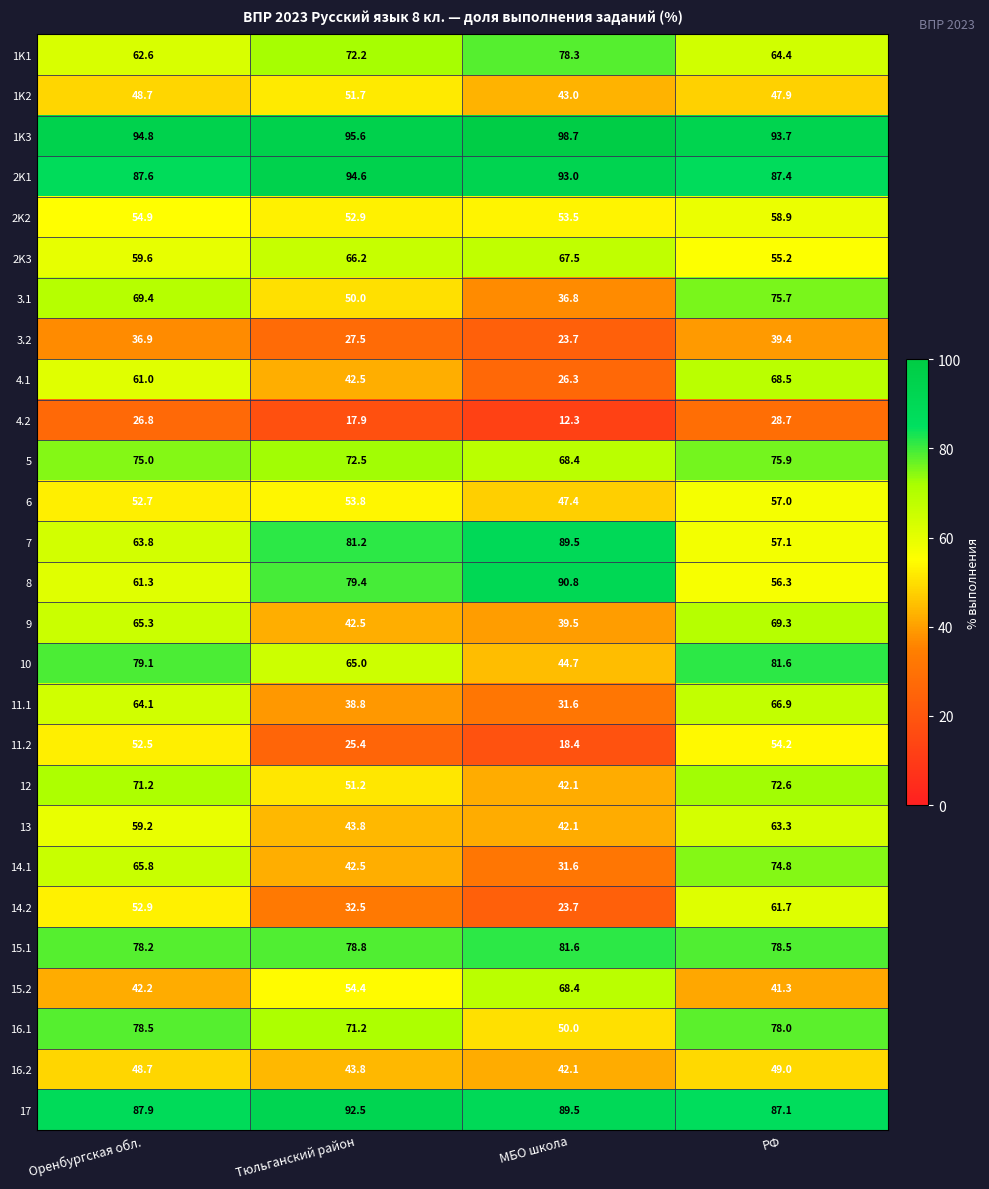

At which category is the sum across all series the highest?

РФ